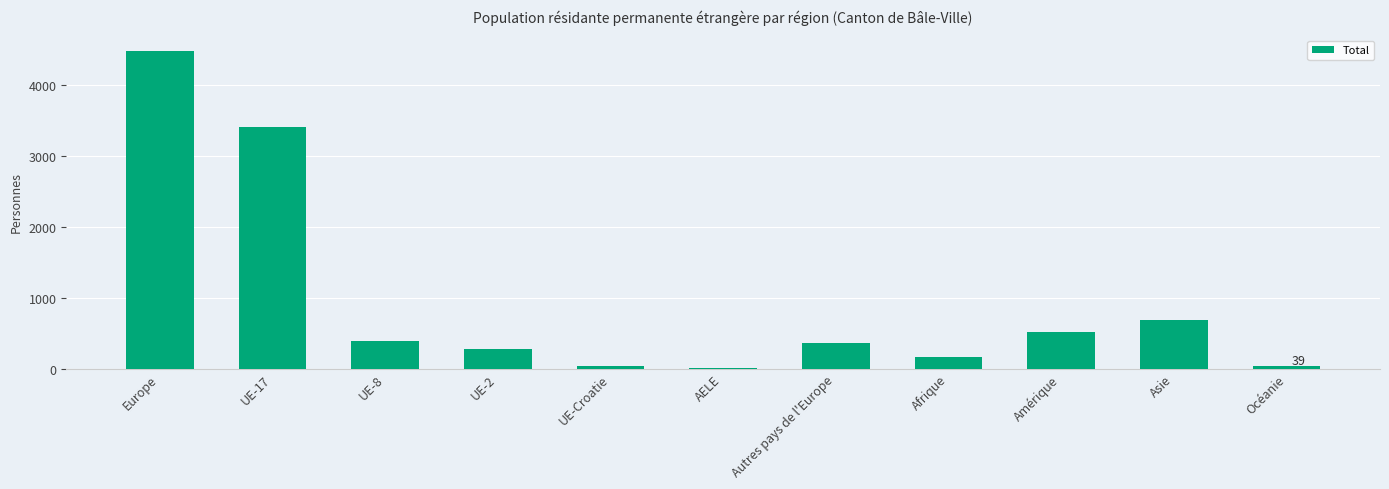

At which label is the value closest to 2247?

UE-17